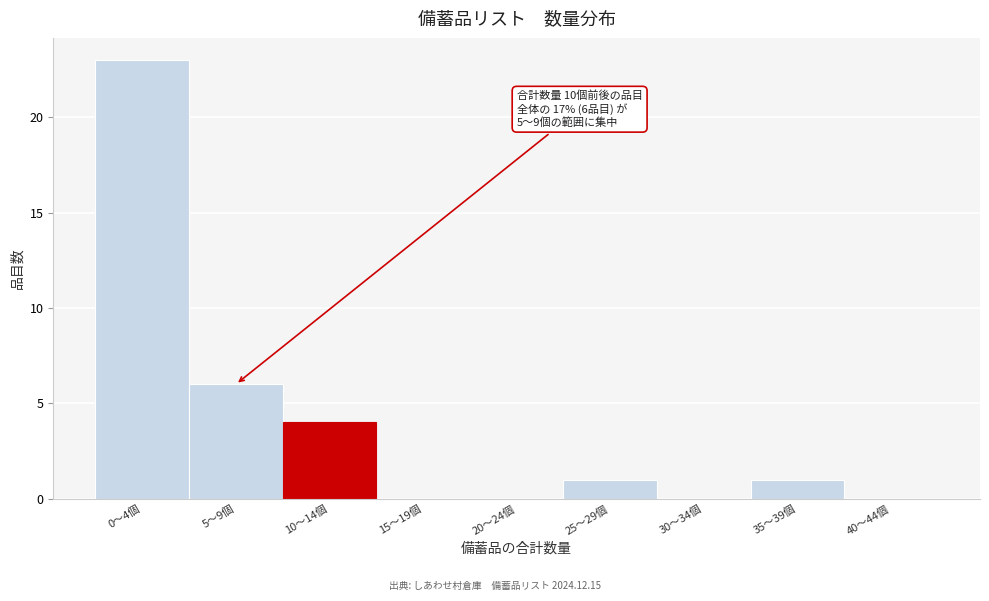

Reading left to right, extract all data points from this chart.

0〜4個=23	5〜9個=6	10〜14個=4	15〜19個=0	20〜24個=0	25〜29個=1	30〜34個=0	35〜39個=1	40〜44個=0